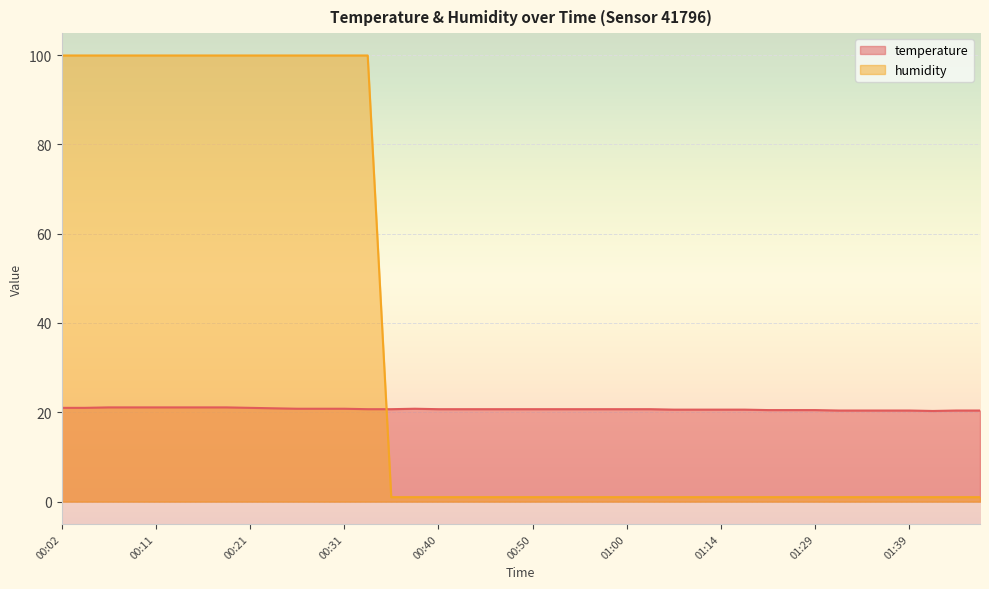

How many temperature values are between 20 and 21?

34